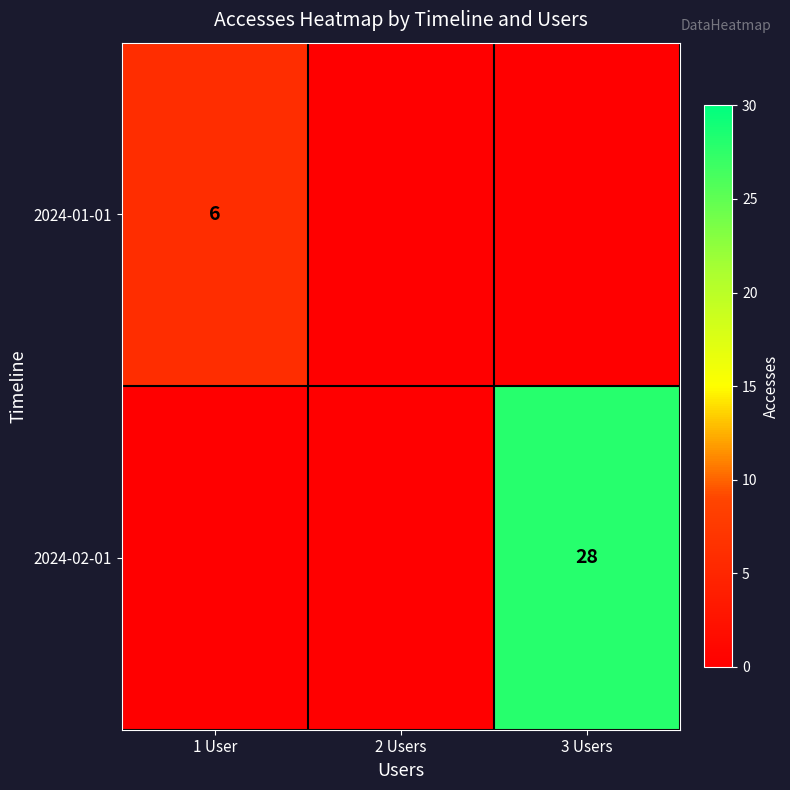

True or false: 2024-01-01 has a value of 3 at 1 User.

False